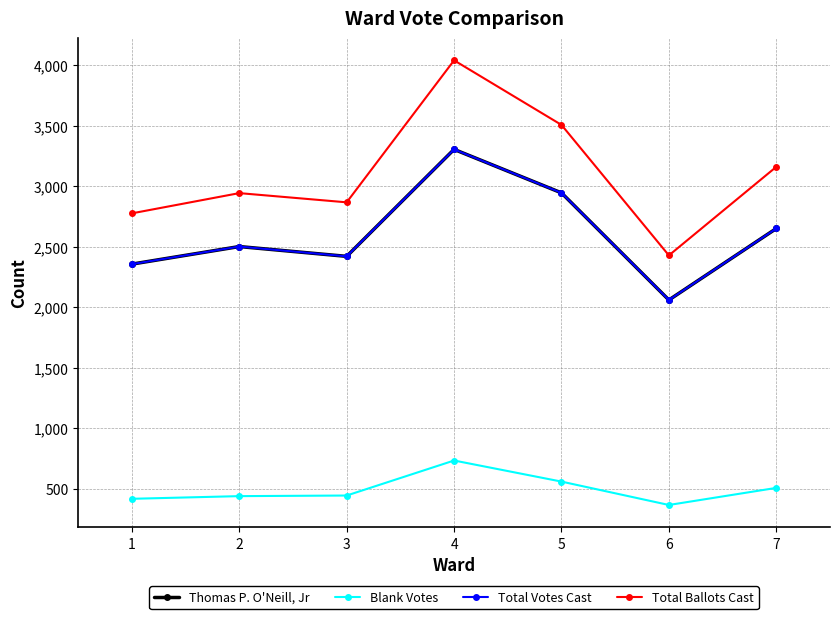

Is it true that Total Votes Cast equals 3385 at 3?

False